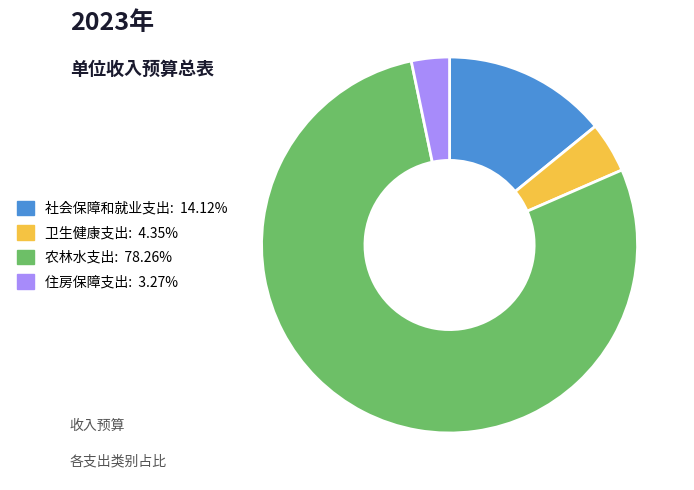

Approximately how many times larger is the value at 卫生健康支出 compared to 农林水支出?

0.1